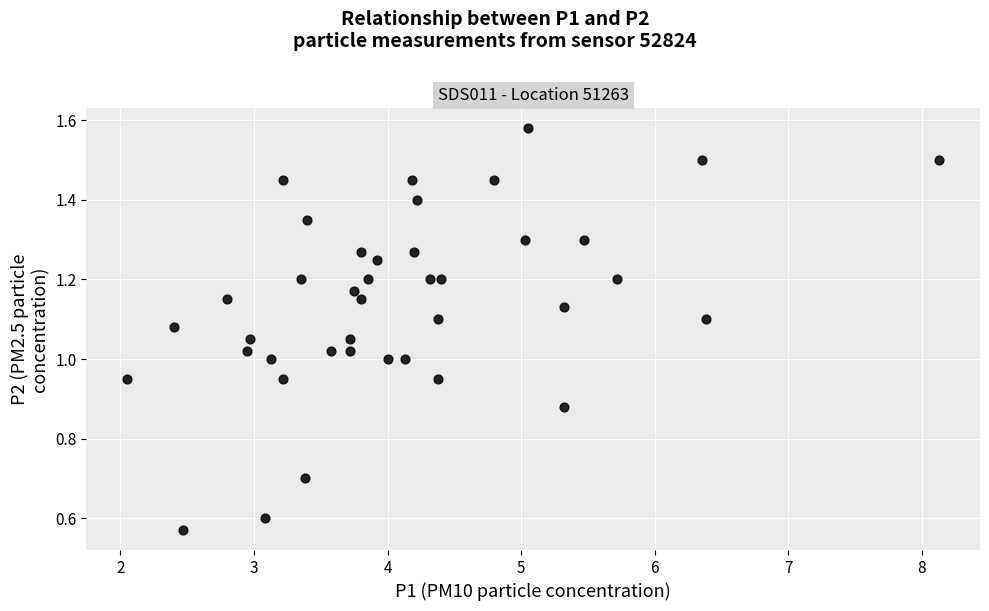

What is the range of X values (max minus min)?

6.1